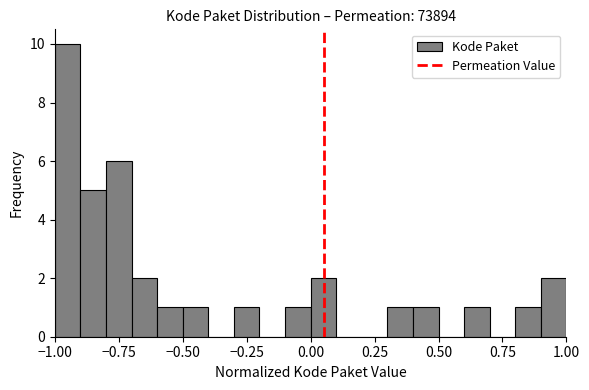

Around what value on the x-axis is the tallest bar? Give the approximate position of its centre, as read against the axis.

-0.95